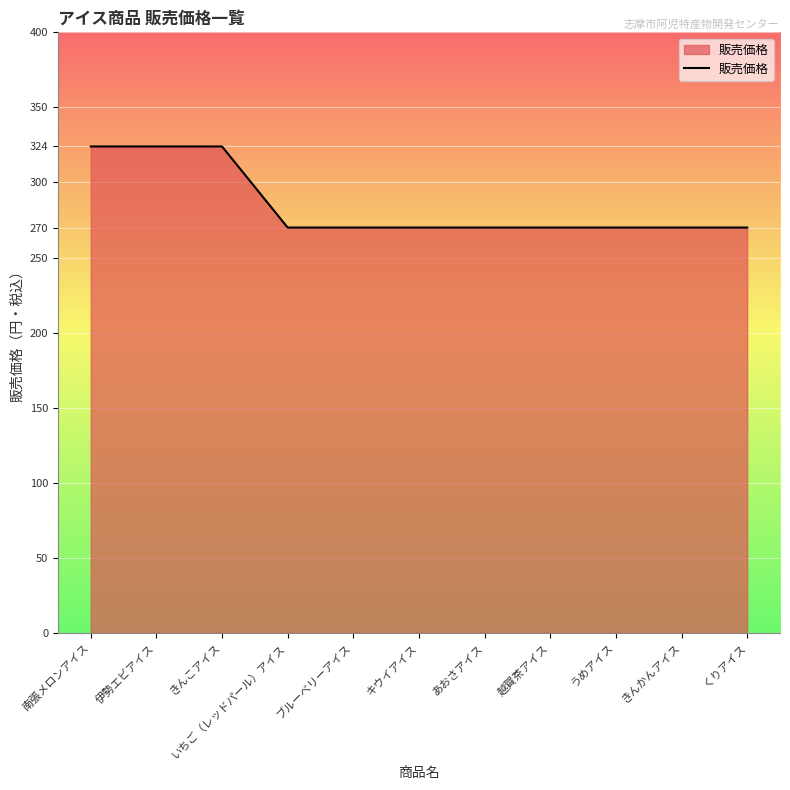

What value does the data have at 越賀茶アイス?

270